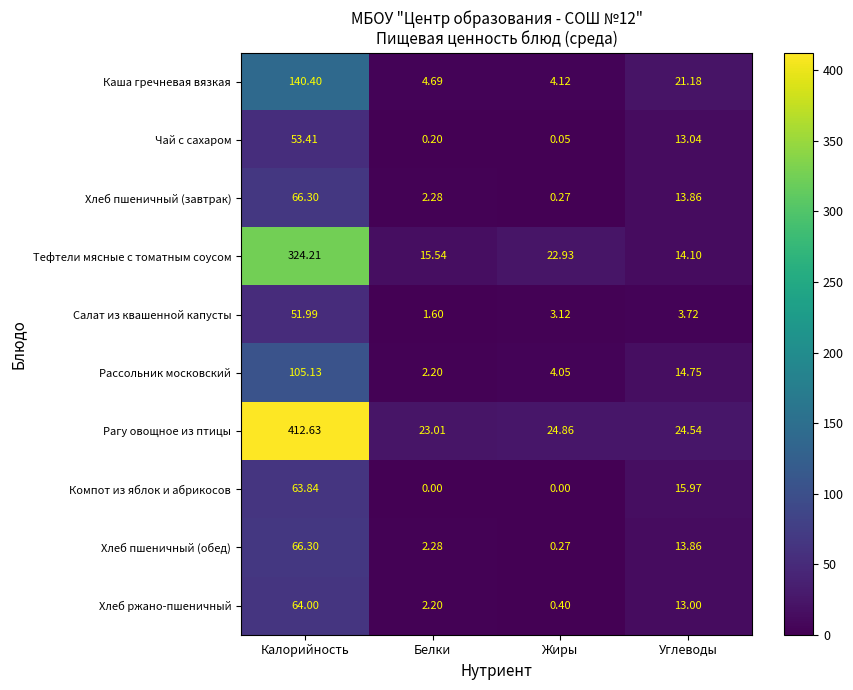

Between Калорийность and Углеводы, which series saw the biggest shift?

Рагу овощное из птицы